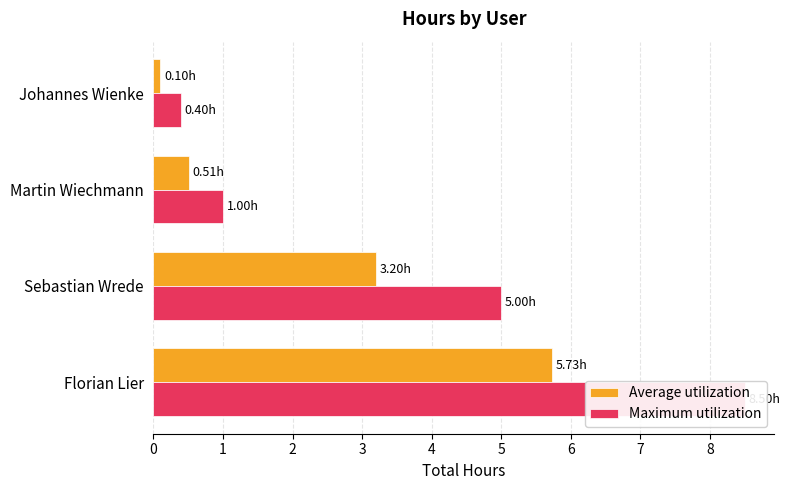

Between Florian Lier and Martin Wiechmann, which series saw the biggest shift?

Maximum utilization